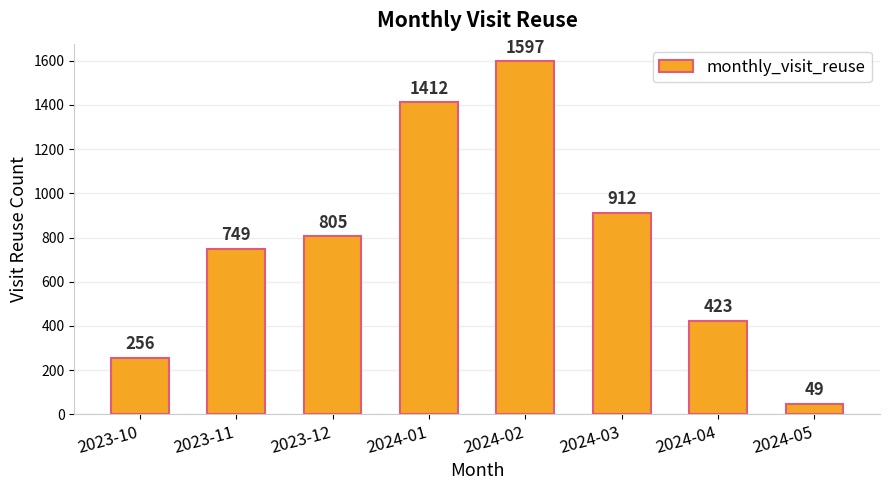

Where is the data nearest to the value 823?

2023-12